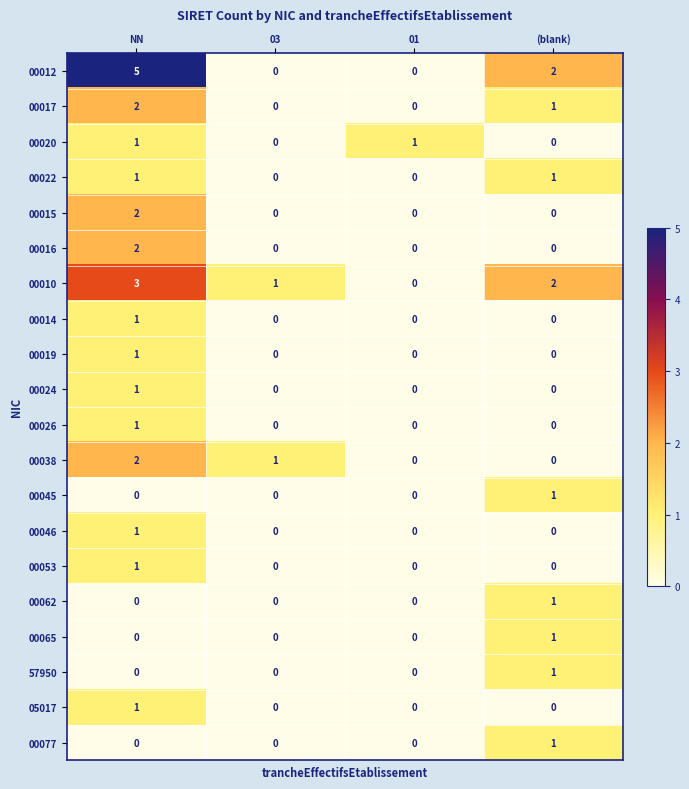

The 00017 series shows 1 at (blank). True or false?

True